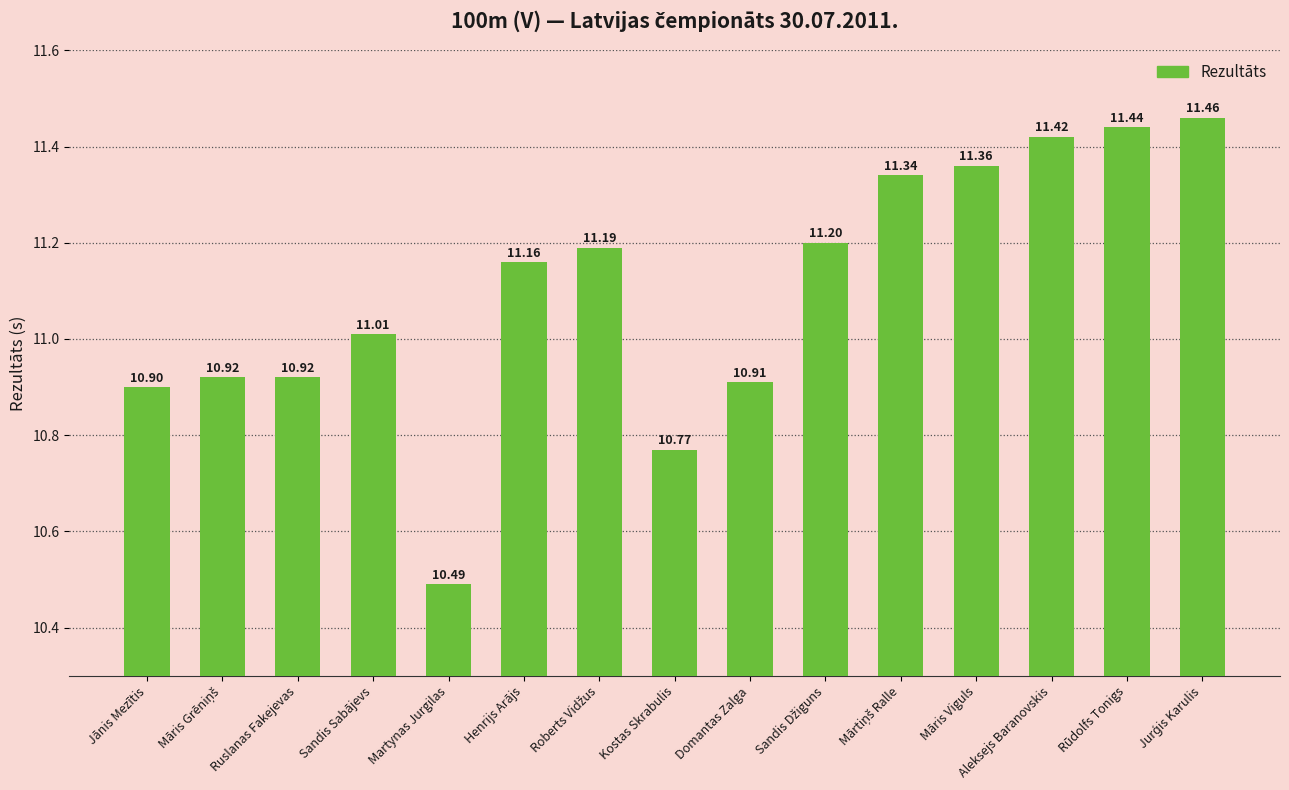

What is the label of the 6th bar from the left?

Henrijs Arājs